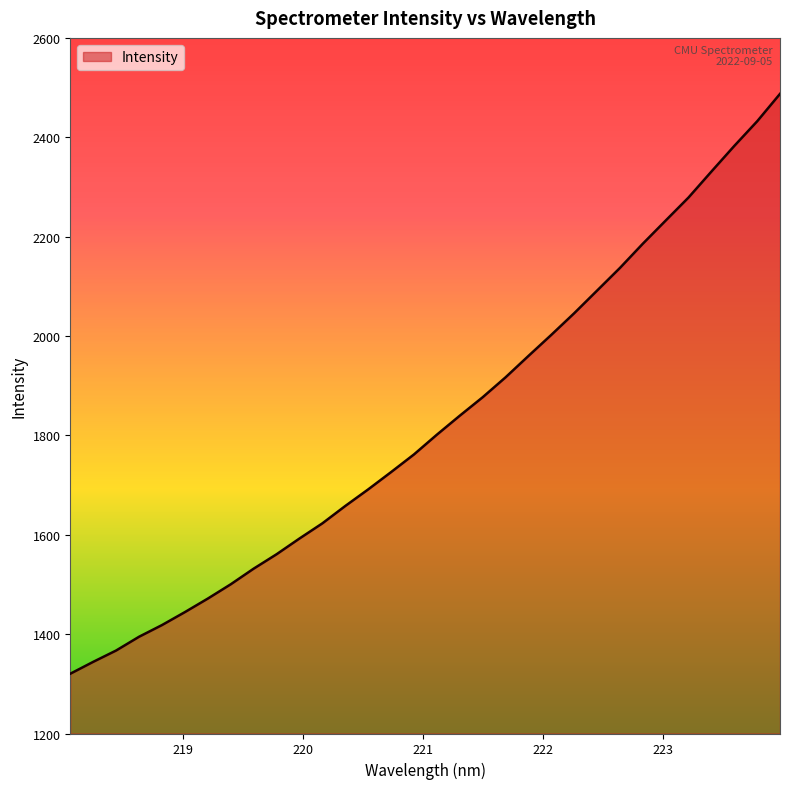

What is the maximum value shown in the chart?

2487.4